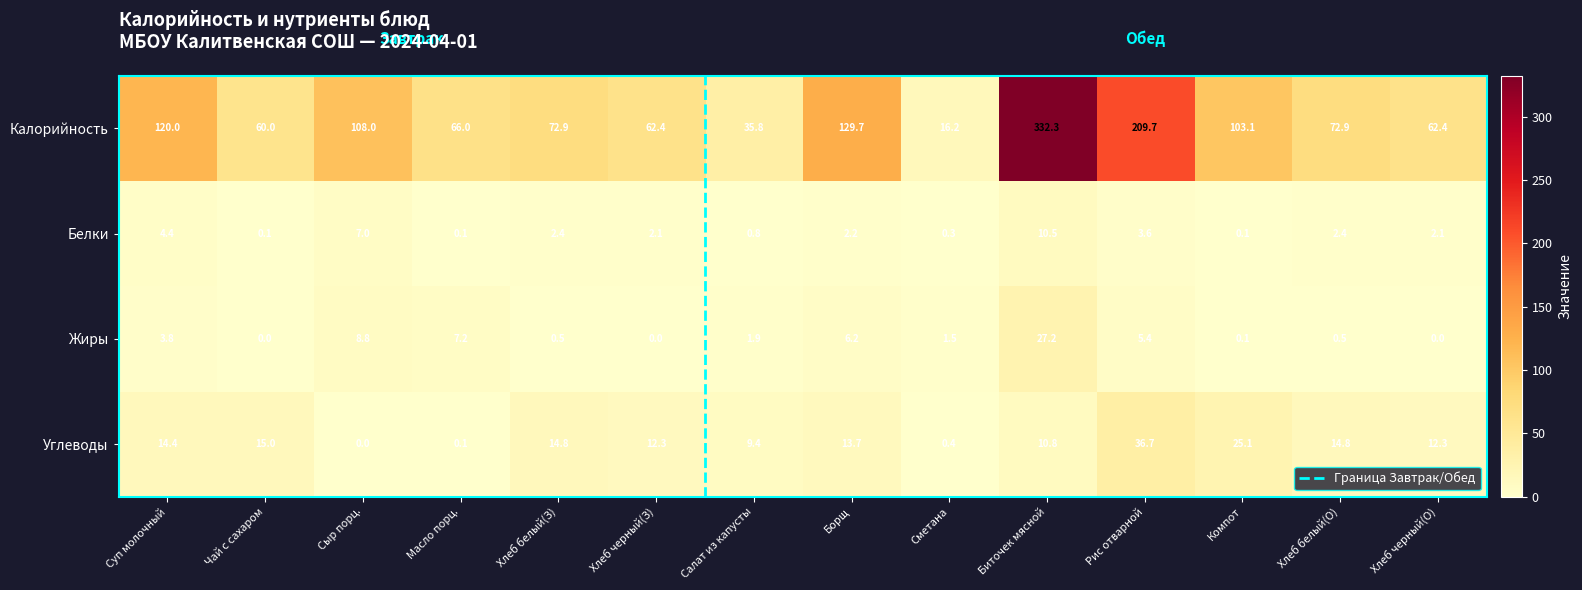

What is the difference between the second highest and minimum values in the Белки series?

6.9